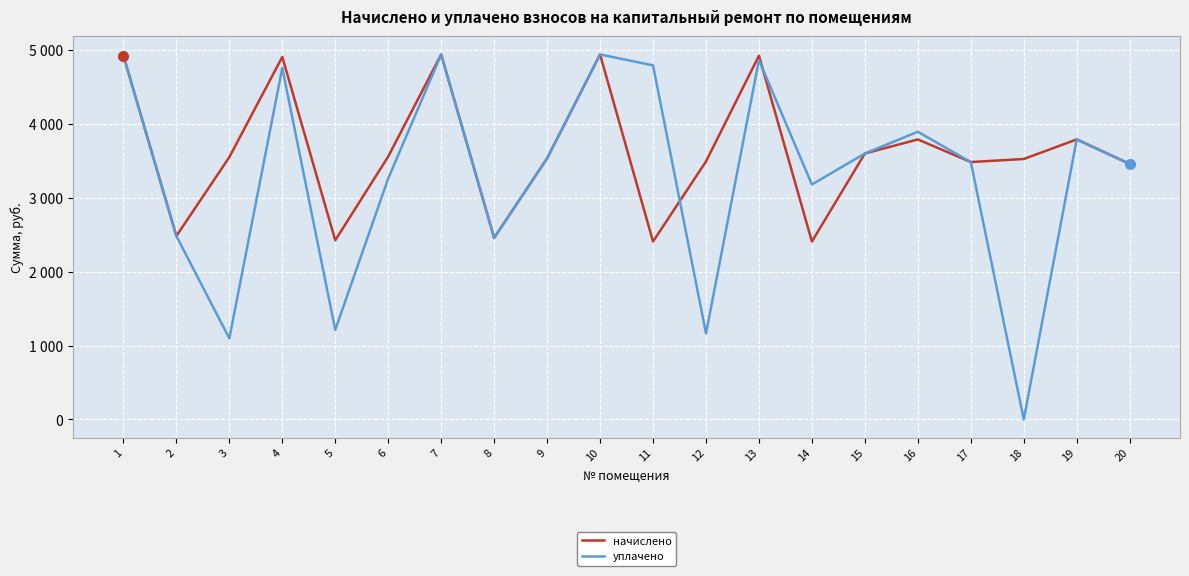

What is the sum of all уплачено values?

65872.5